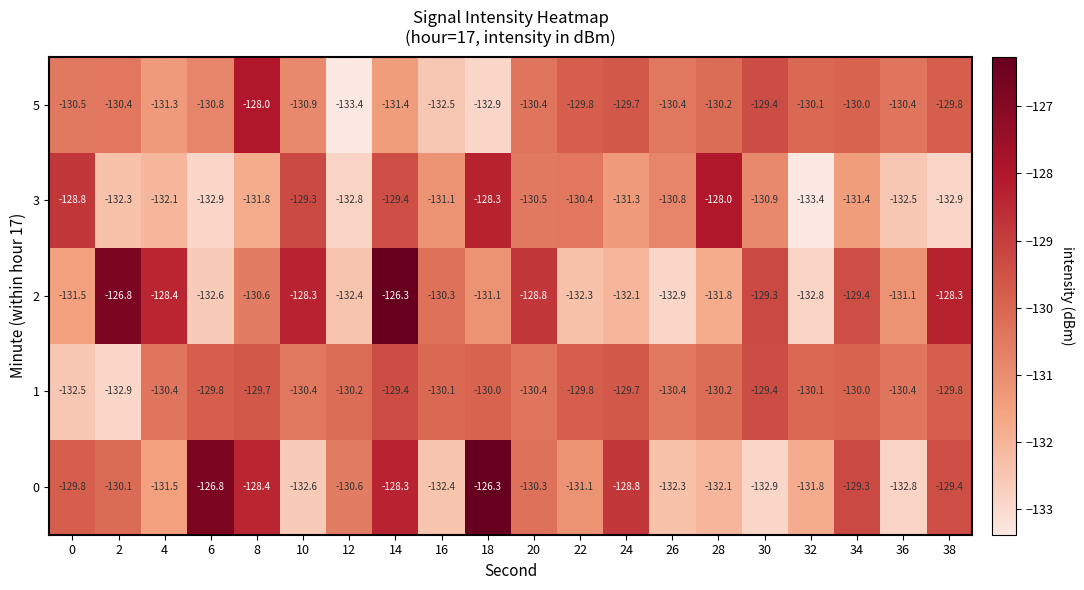

Rank the series at 10 from lowest to highest value.

0, 5, 1, 3, 2